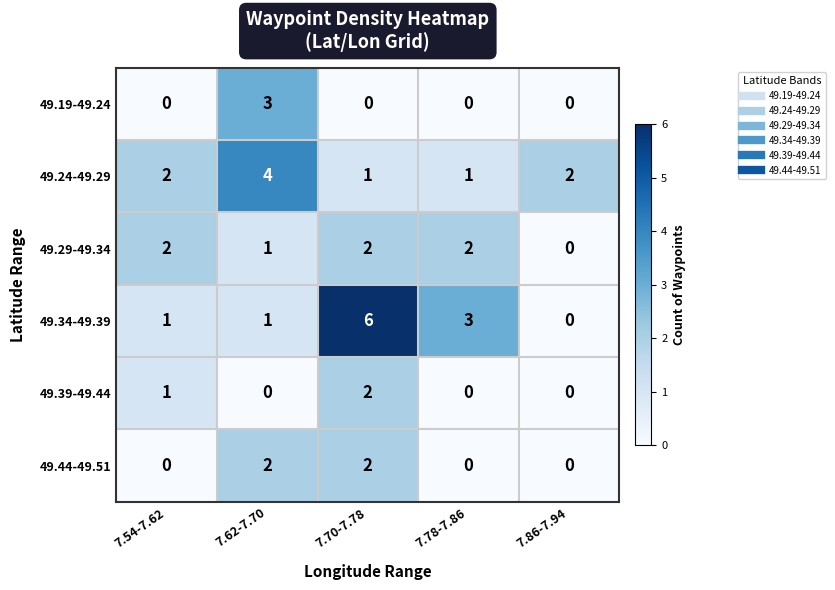

What is the sum of all 49.44-49.51 values?

4